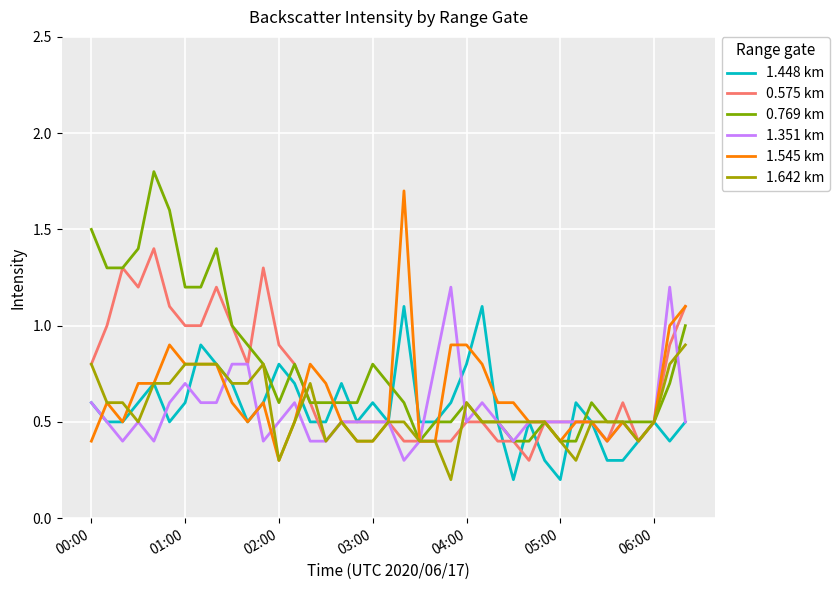

True or false: 1.545 km and 1.351 km cross at least once.

True